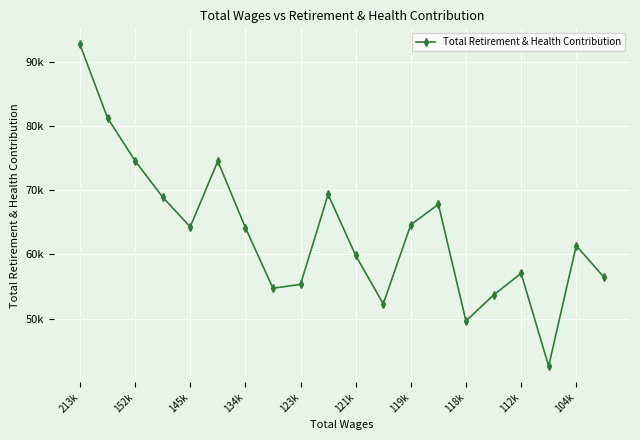

How many lines are shown in the chart?

1